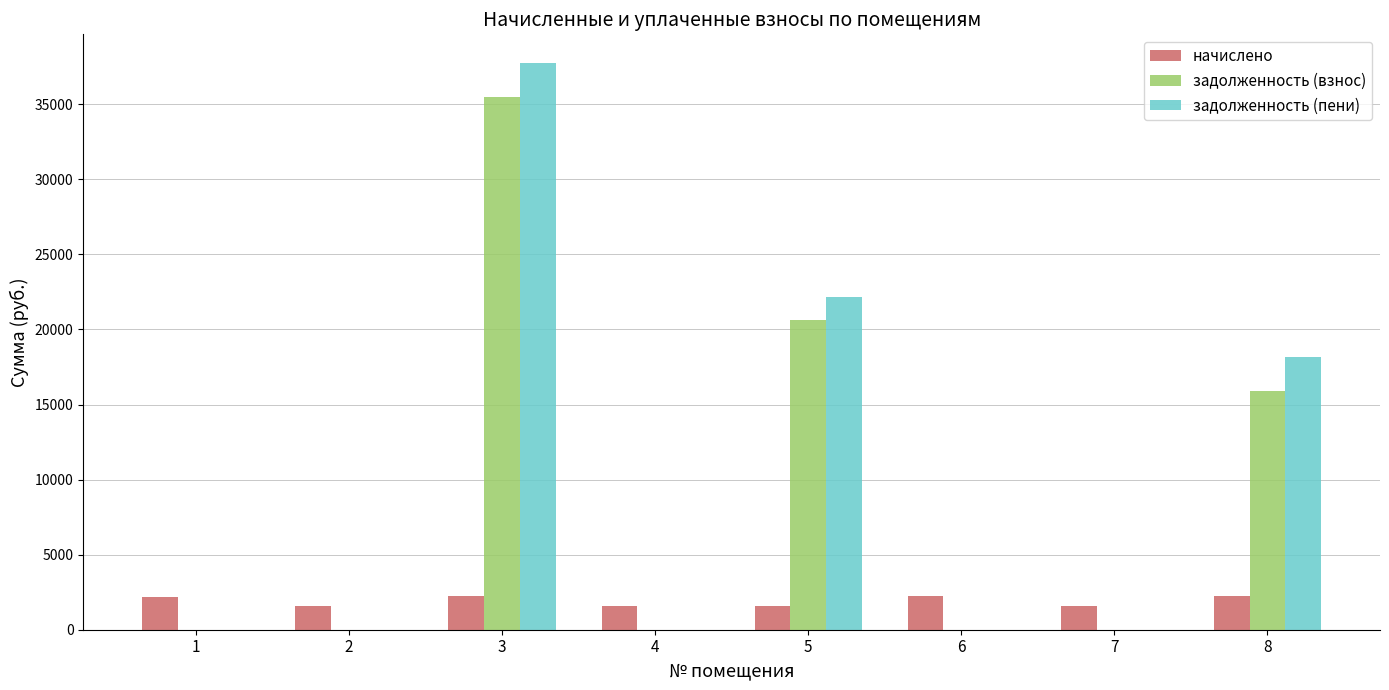

What is the maximum value for задолженность (взнос)?

35496.0